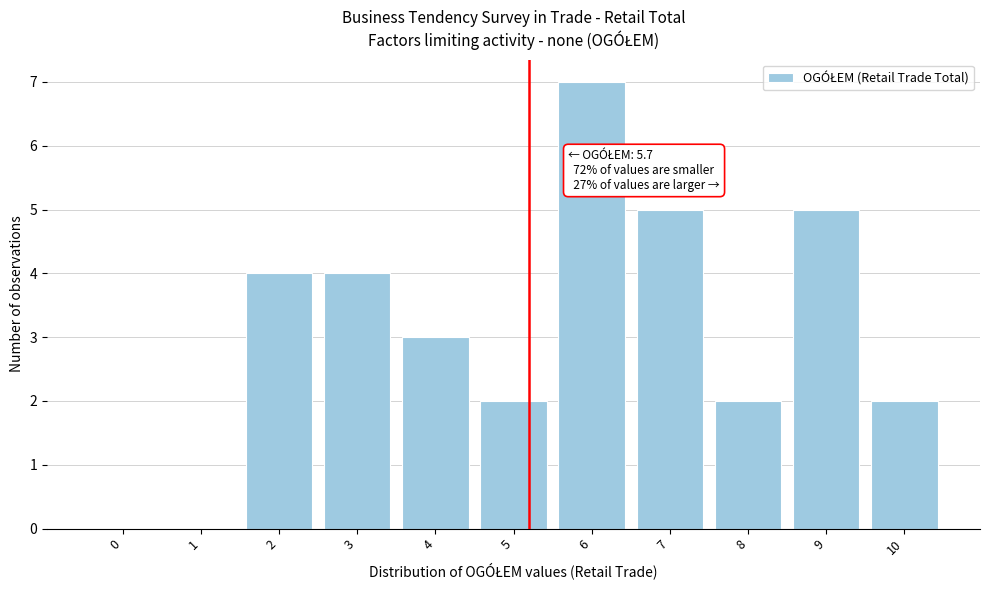

Reading left to right, transcribe all the data shown in this chart.

0=0	1=0	2=4	3=4	4=3	5=2	6=7	7=5	8=2	9=5	10=2